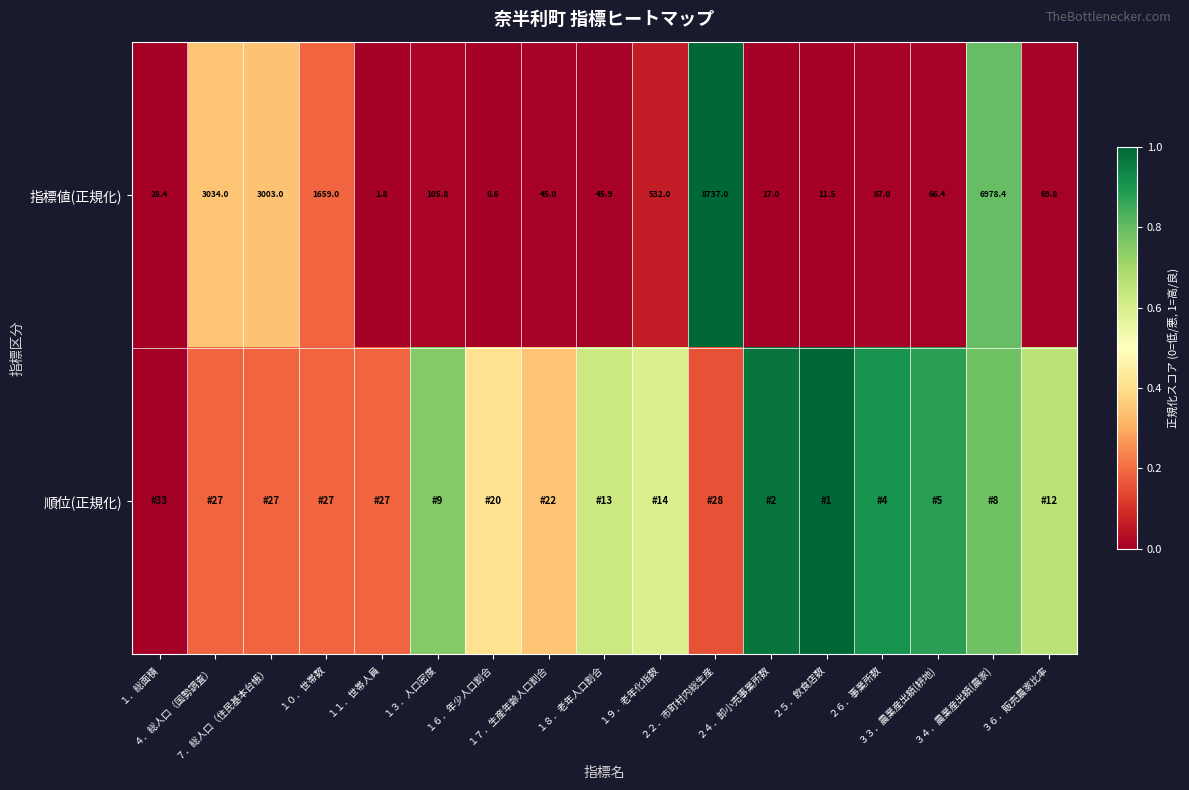

Is the value of 指標値(正規化) at ２５．飲食店数 greater than the value of 順位(正規化) at ２４．卸小売事業所数?

No